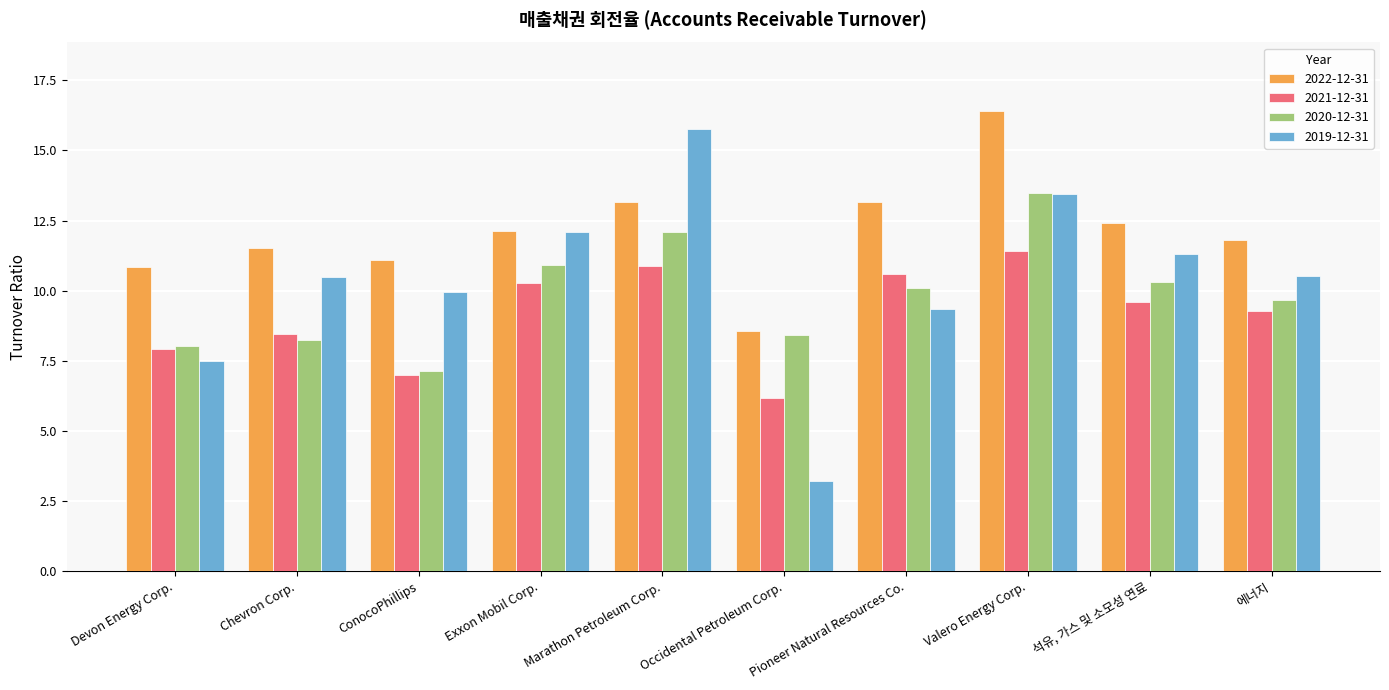

What is the difference between the maximum and minimum values in the 2021-12-31 series?

5.3